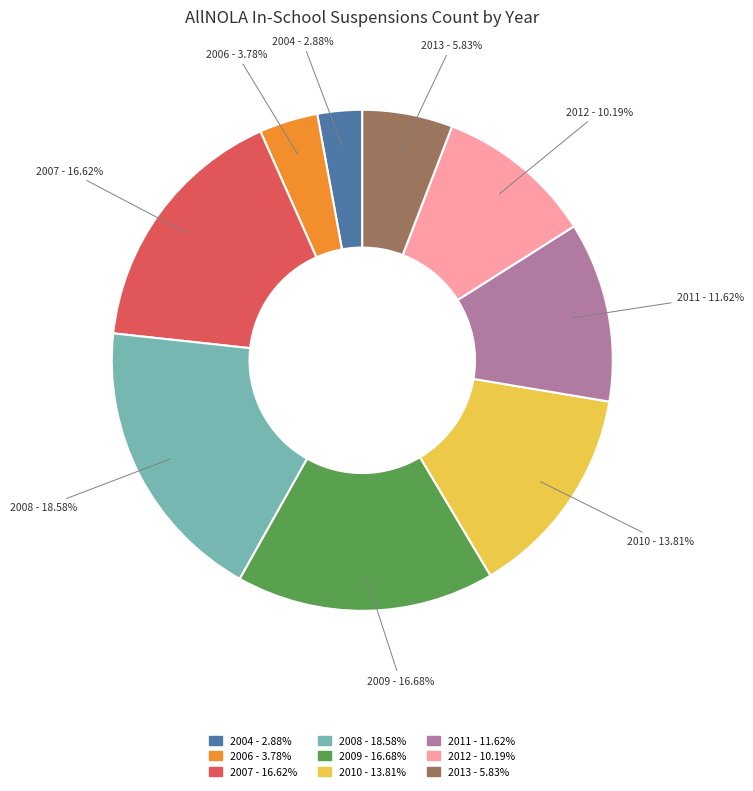

The 2010 slice represents 21% of the pie. True or false?

False